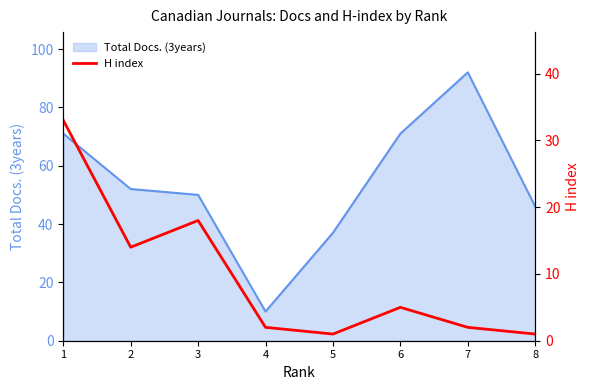

What is the sum of the values at 4 and 3?

20